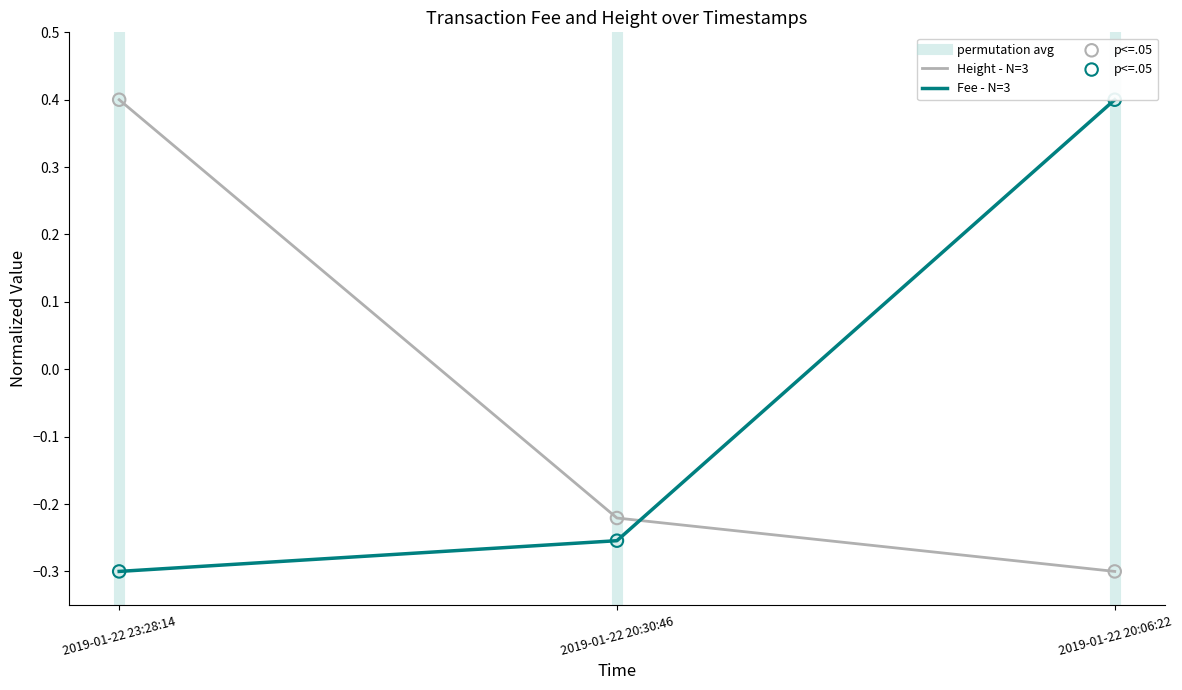

At which category is the sum across all series the highest?

2019-01-22 23:28:14